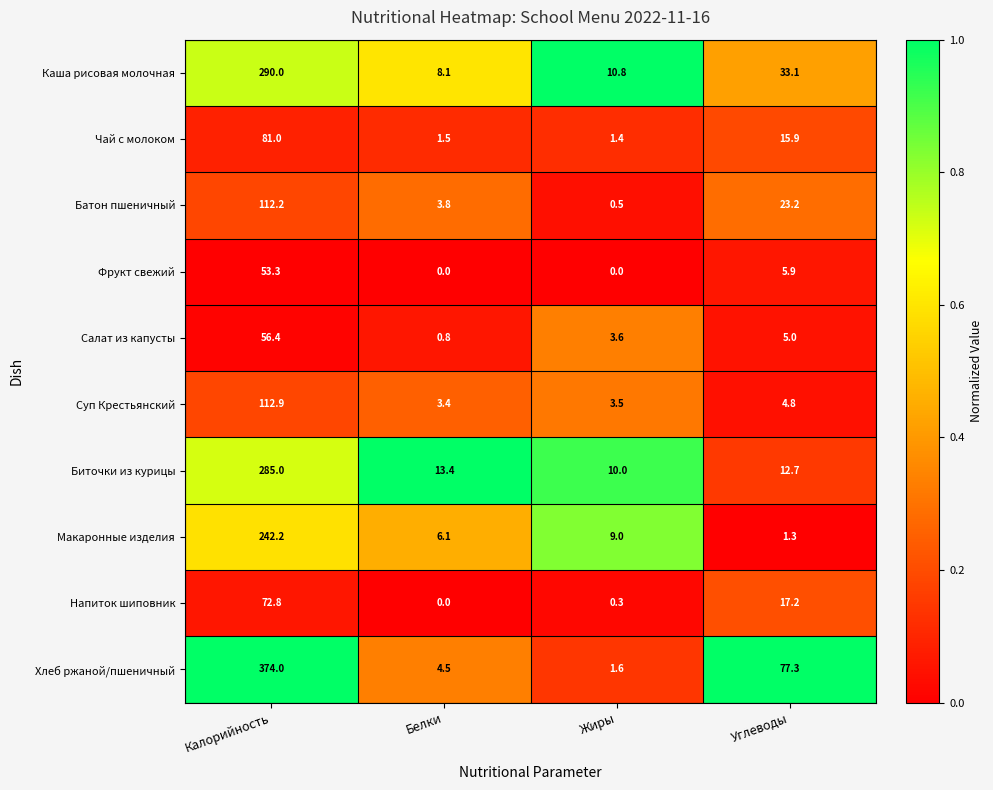

True or false: Салат из капусты has a value of 3.6 at Жиры.

True